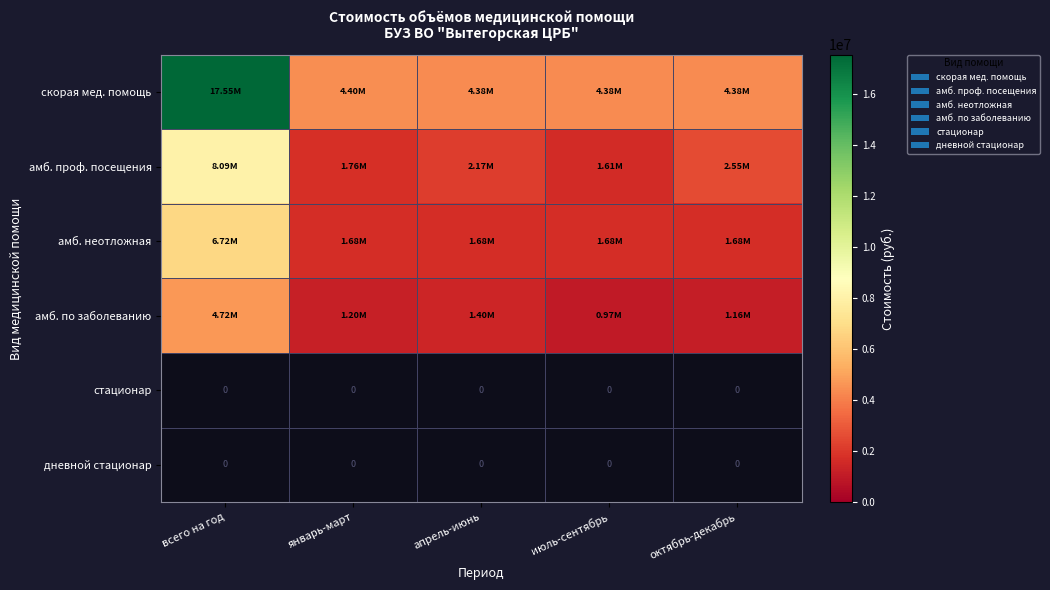

Which series has the largest total across all categories?

скорая мед. помощь